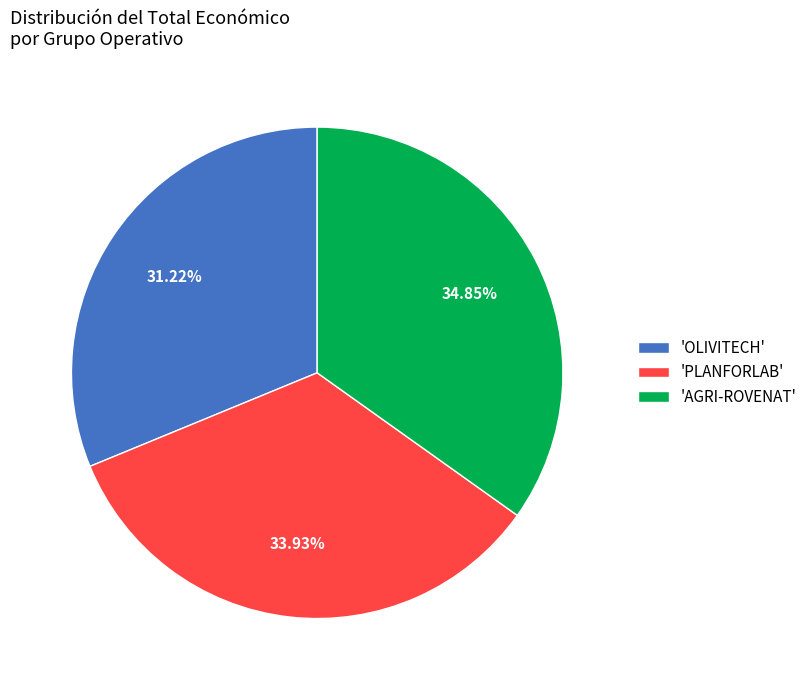

Which category has the biggest portion of the pie?

'AGRI-ROVENAT'